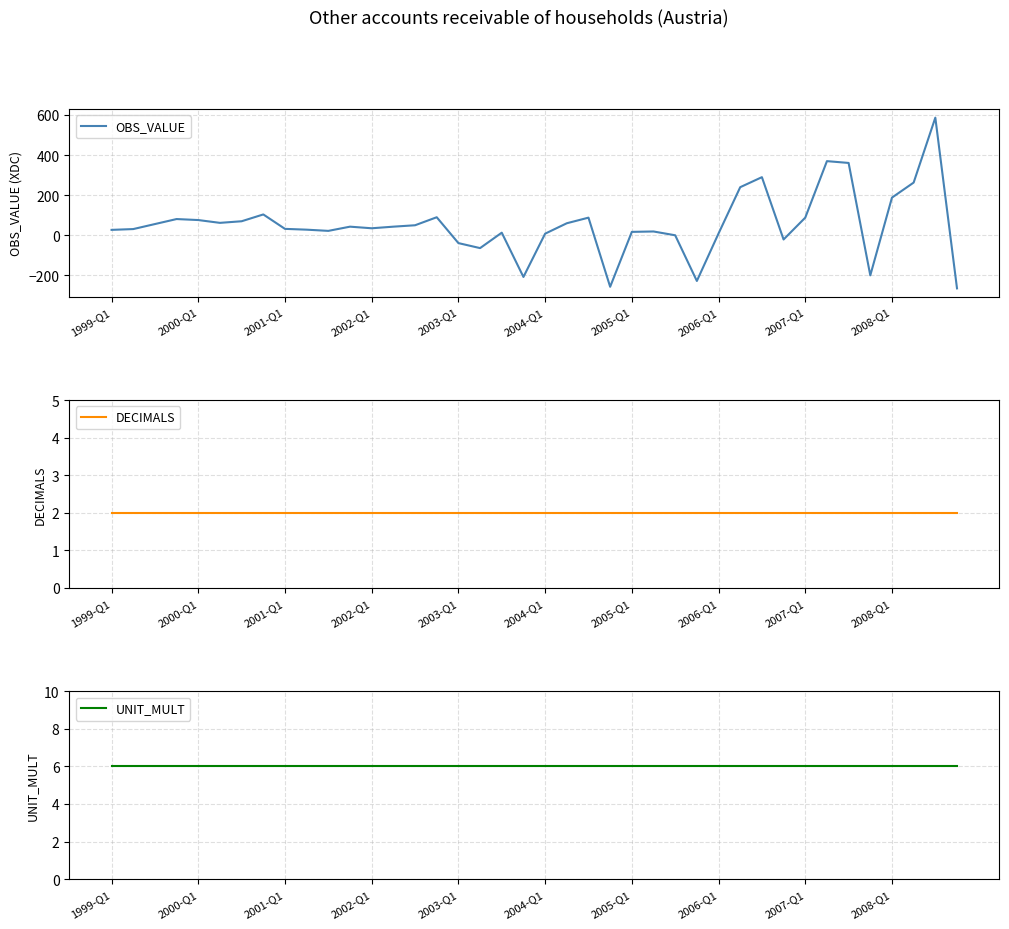

At which label is DECIMALS closest to 2?

1999-Q1